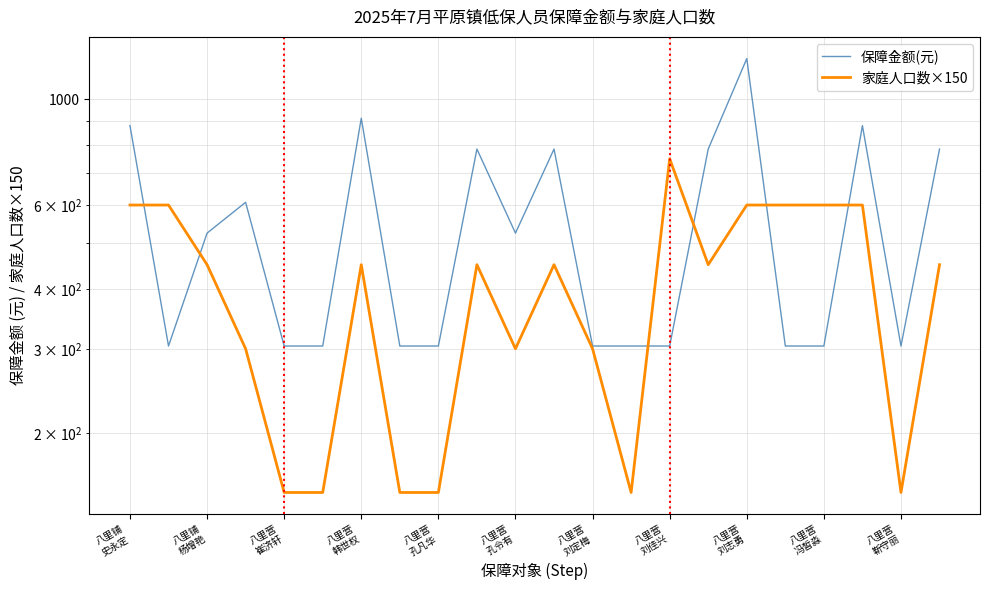

What is the difference between the highest and lowest values at 八里营 刘志勇?

616